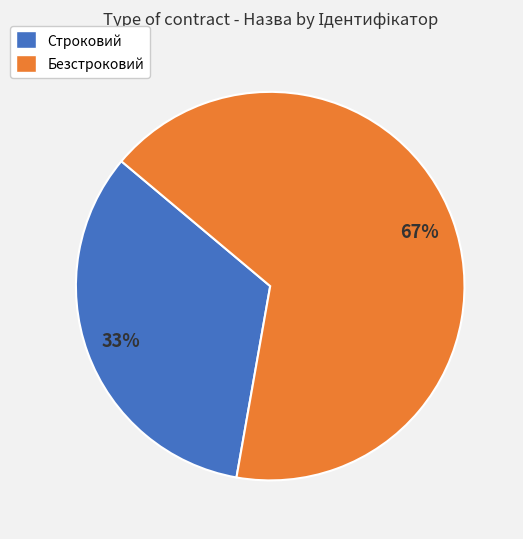

To the nearest percent, what is the average slice percentage?

50%